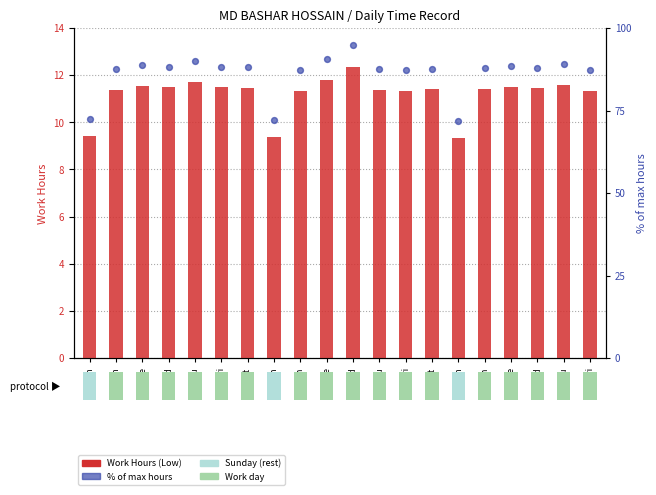

Which series reaches the minimum Y coordinate?

Work Hours